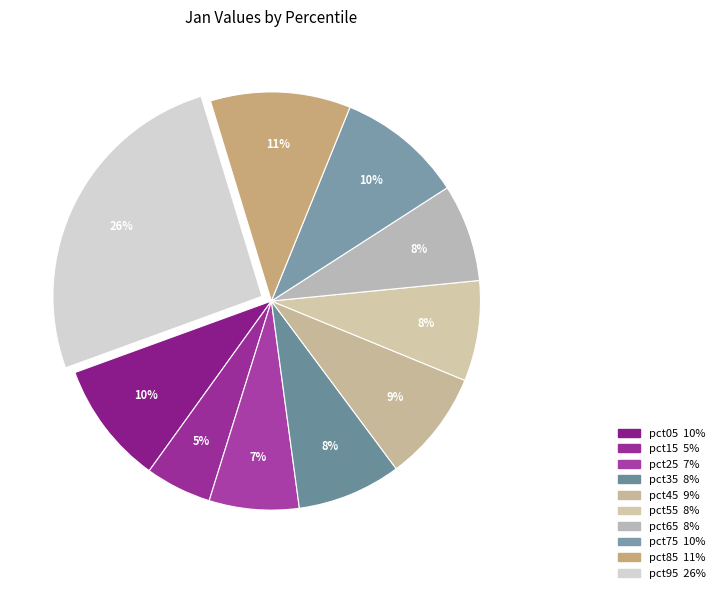

Rank the categories by value from lowest to highest.

pct15, pct25, pct65, pct55, pct35, pct45, pct05, pct75, pct85, pct95